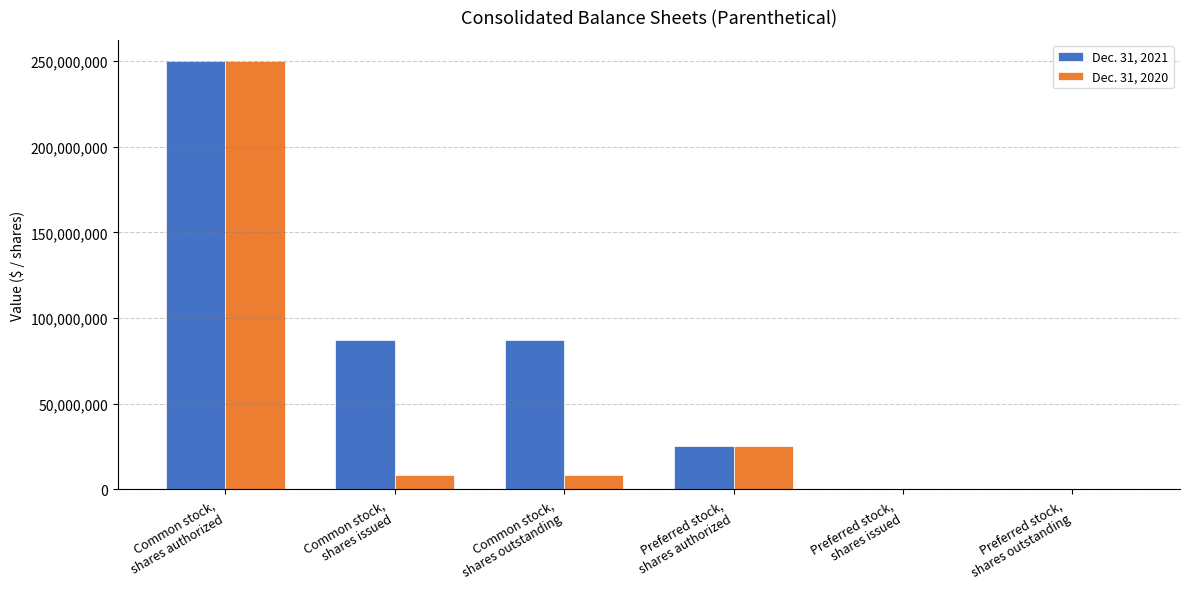

Which series has the largest total across all categories?

Dec. 31, 2021